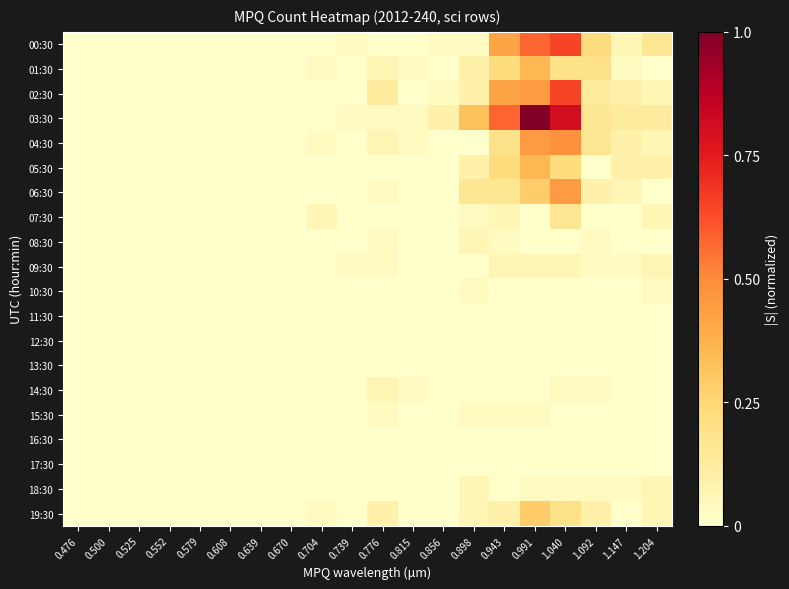

What is the spread (max minus min) of values at 0.856?

0.1